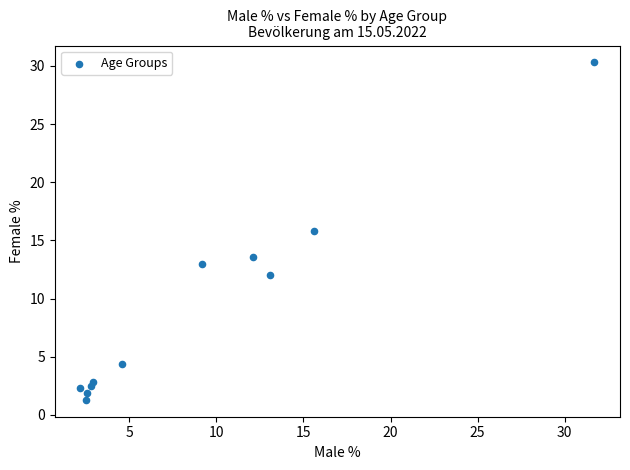

What Y value in the scatter plot is closest to 15?

15.8